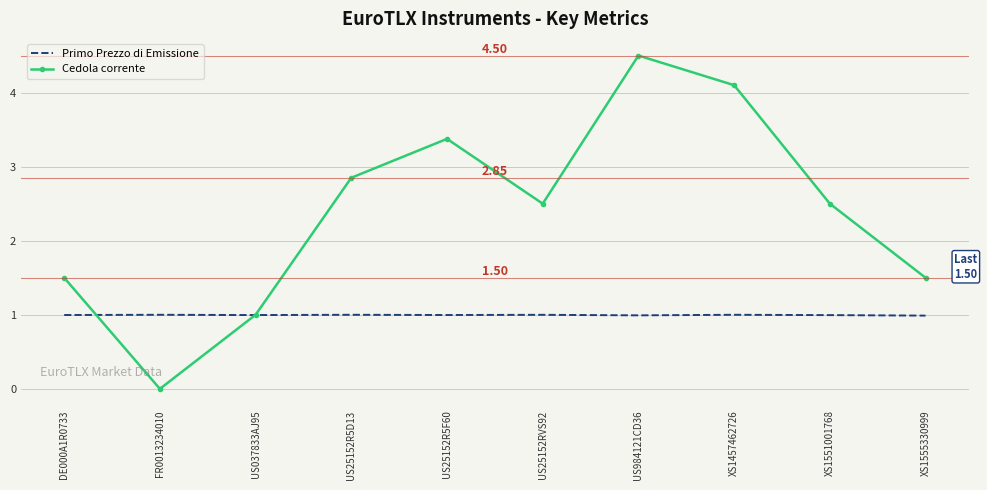

Count the number of data series in this chart.

2